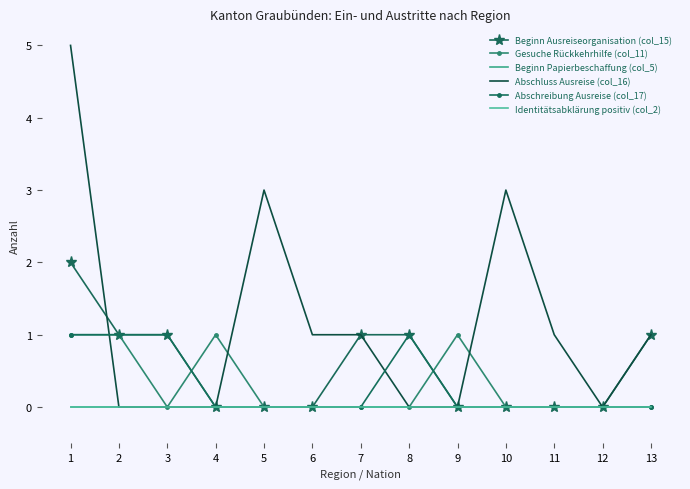

What is the difference between the second highest and minimum values in the Abschluss Ausreise (col_16) series?

3